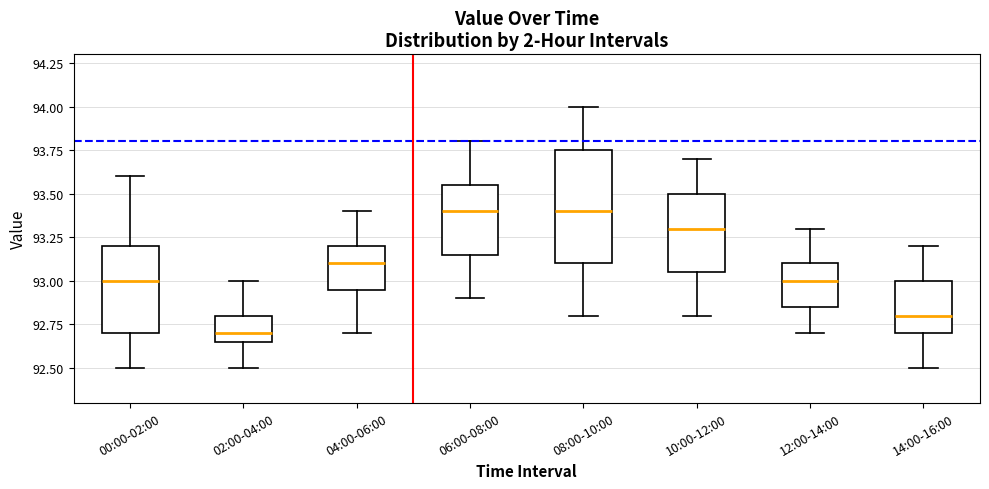

Where is the lower edge of the box for 06:00-08:00 on the y-axis? The values are not printed on the chart, so give them approximately, as read against the axis.

93.15